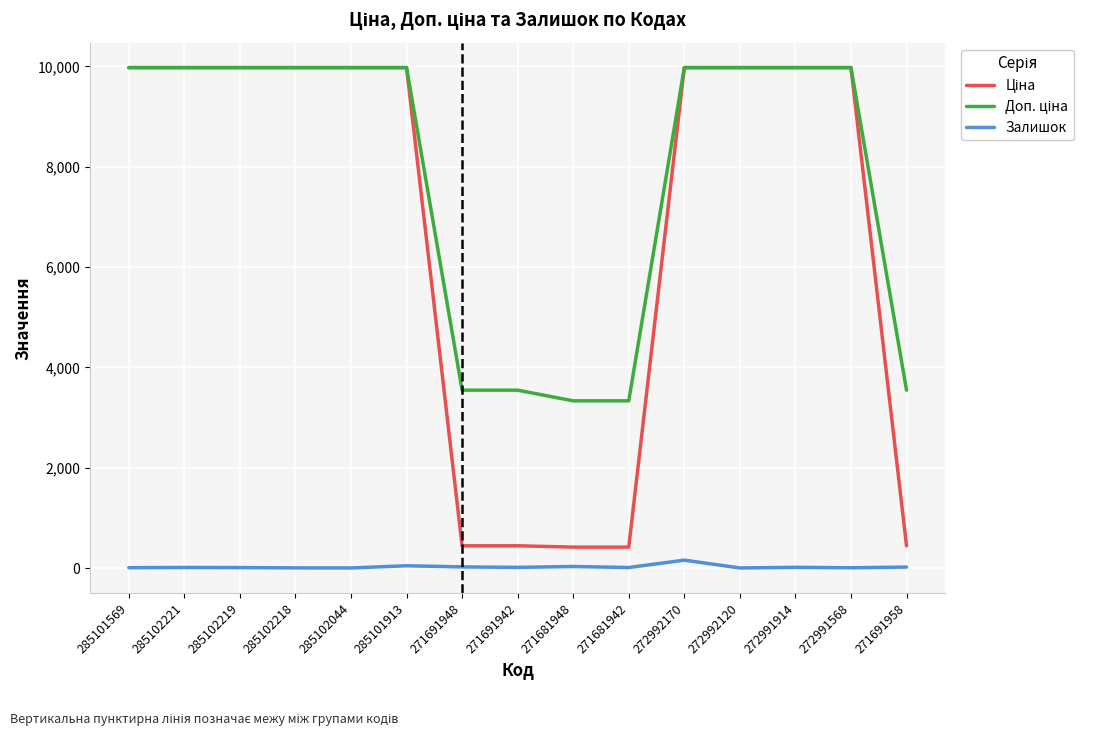

Does the chart have visible grid lines?

Yes